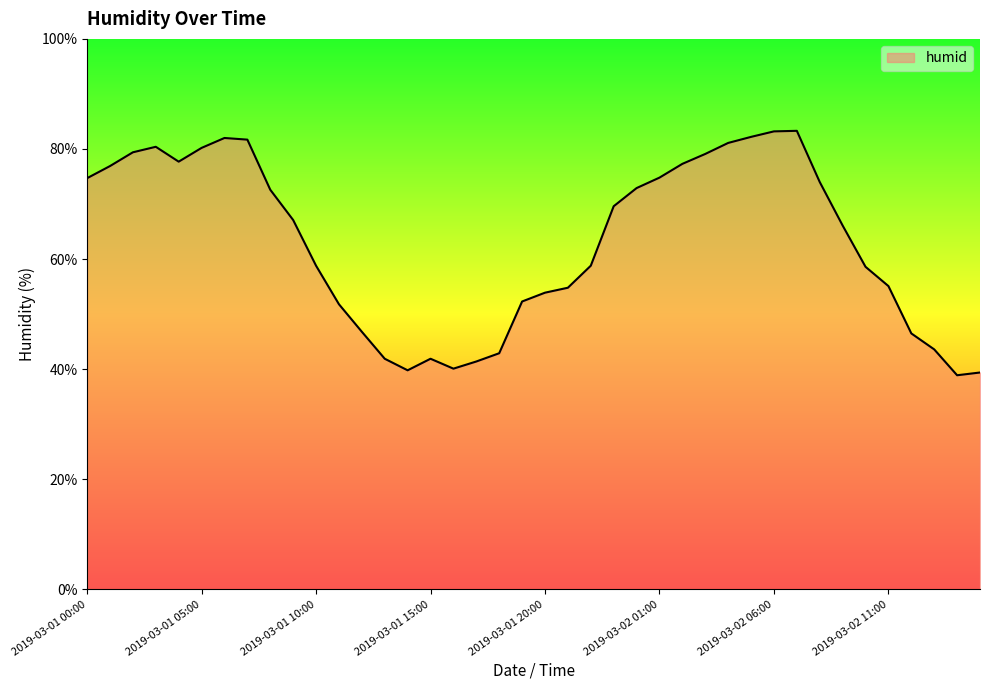

How many interior local peaks (higher than both neighbors) does the data have?

4